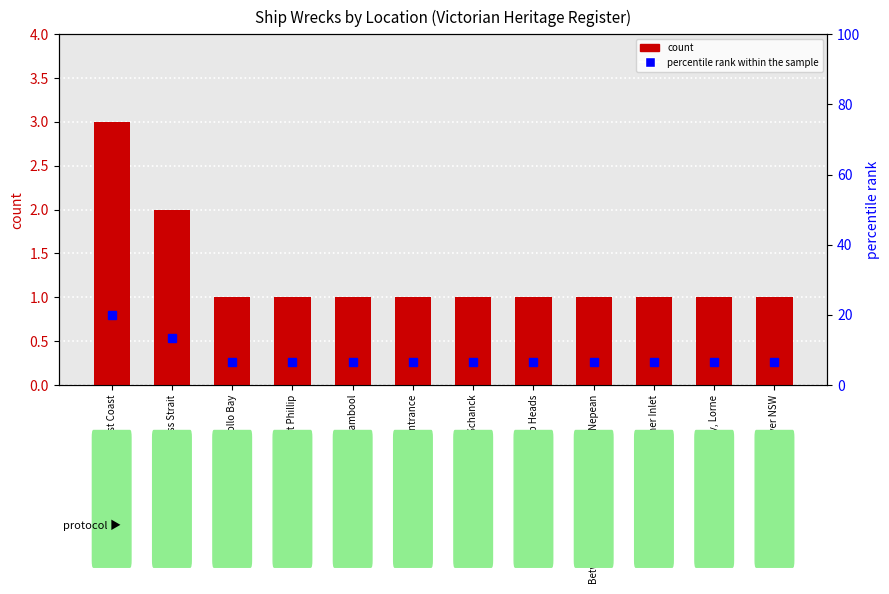

Reading left to right, what are all the values shown in this chart?

count: 3.0	2.0	1.0	1.0	1.0	1.0	1.0	1.0	1.0	1.0	1.0	1.0
percentile rank within the sample: 20.0	13.3	6.7	6.7	6.7	6.7	6.7	6.7	6.7	6.7	6.7	6.7